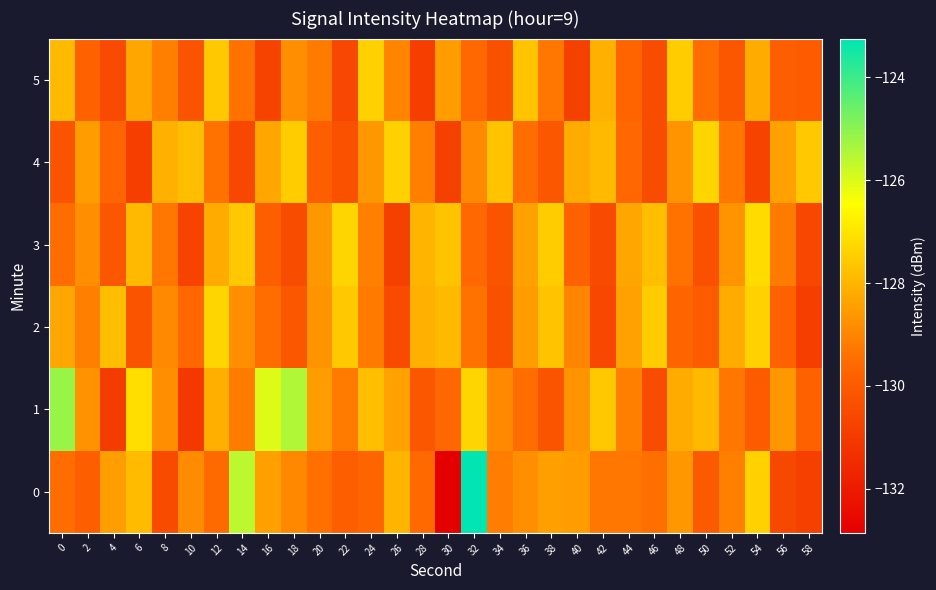

Which category has the lowest value across all series?

30